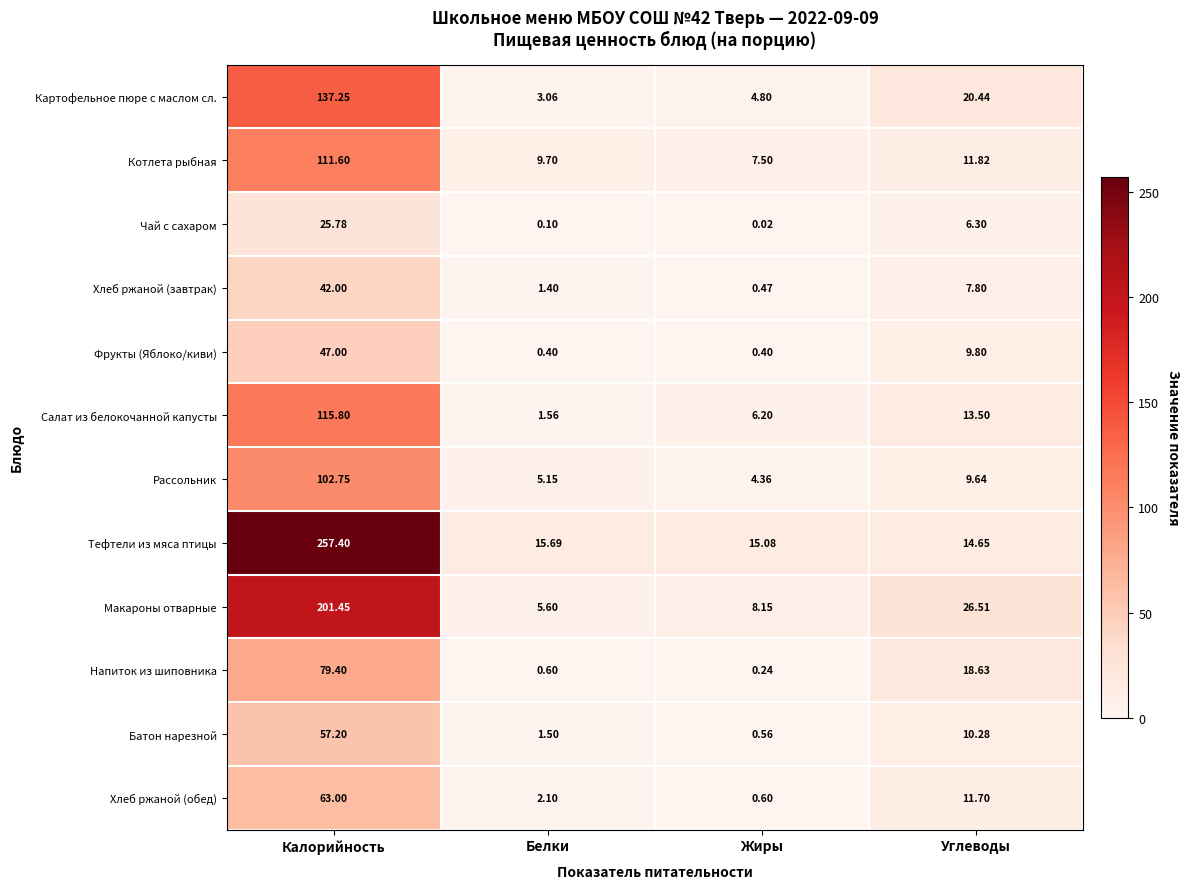

Rank the series by their maximum value, from lowest to highest.

Чай с сахаром, Хлеб ржаной (завтрак), Фрукты (Яблоко/киви), Батон нарезной, Хлеб ржаной (обед), Напиток из шиповника, Рассольник, Котлета рыбная, Салат из белокочанной капусты, Картофельное пюре с маслом сл., Макароны отварные, Тефтели из мяса птицы